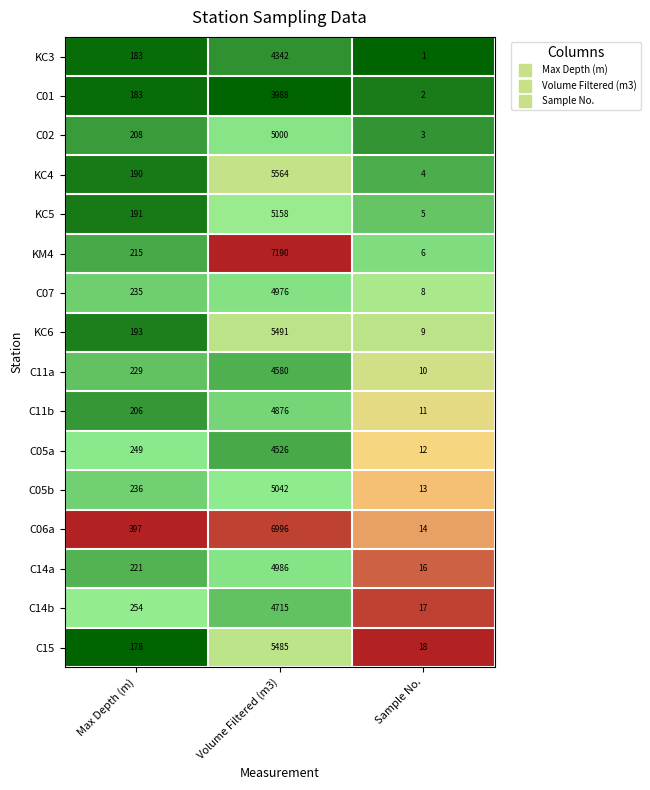

Which series has the largest total across all categories?

KM4